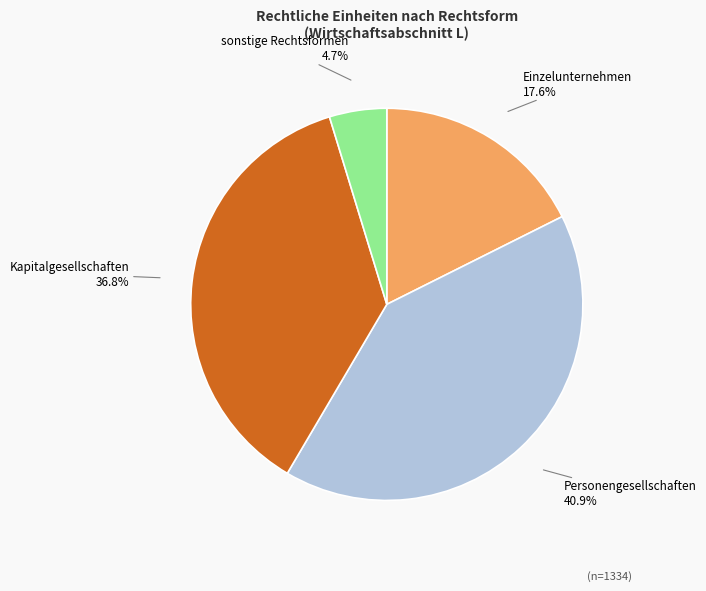

Does any single category account for the majority?

No